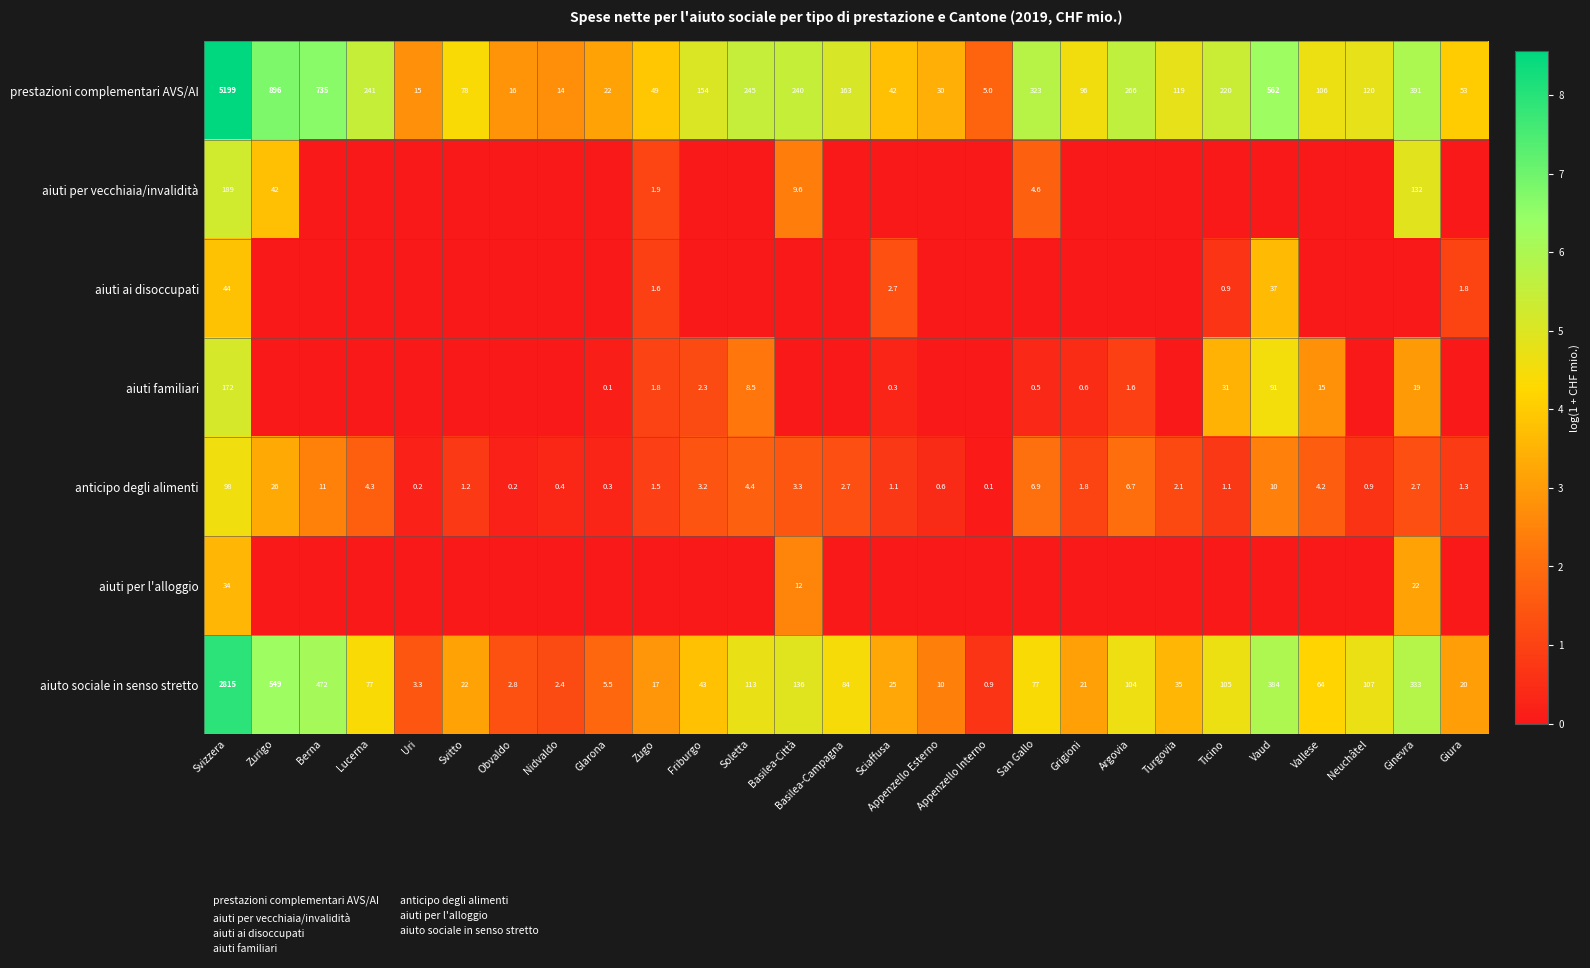

Is the value of aiuto sociale in senso stretto at Turgovia greater than the value of anticipo degli alimenti at San Gallo?

Yes